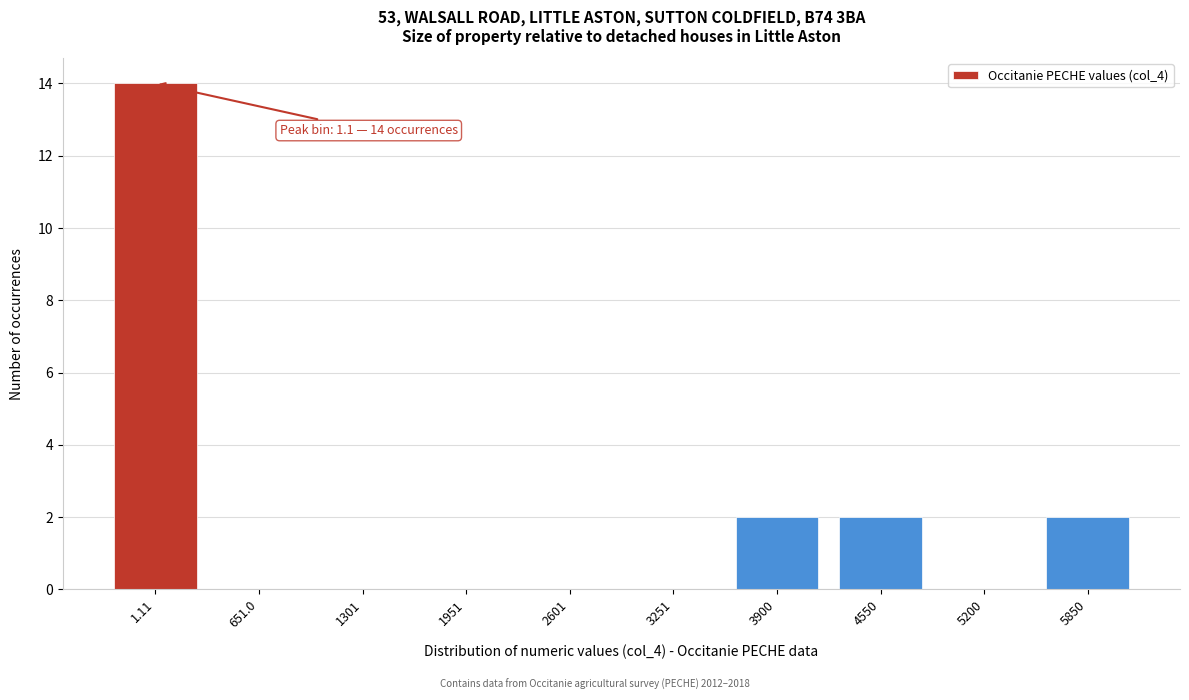

Reading left to right, extract all data points from this chart.

1.11=14	651.0=0	1301=0	1951=0	2601=0	3251=0	3900=2	4550=2	5200=0	5850=2